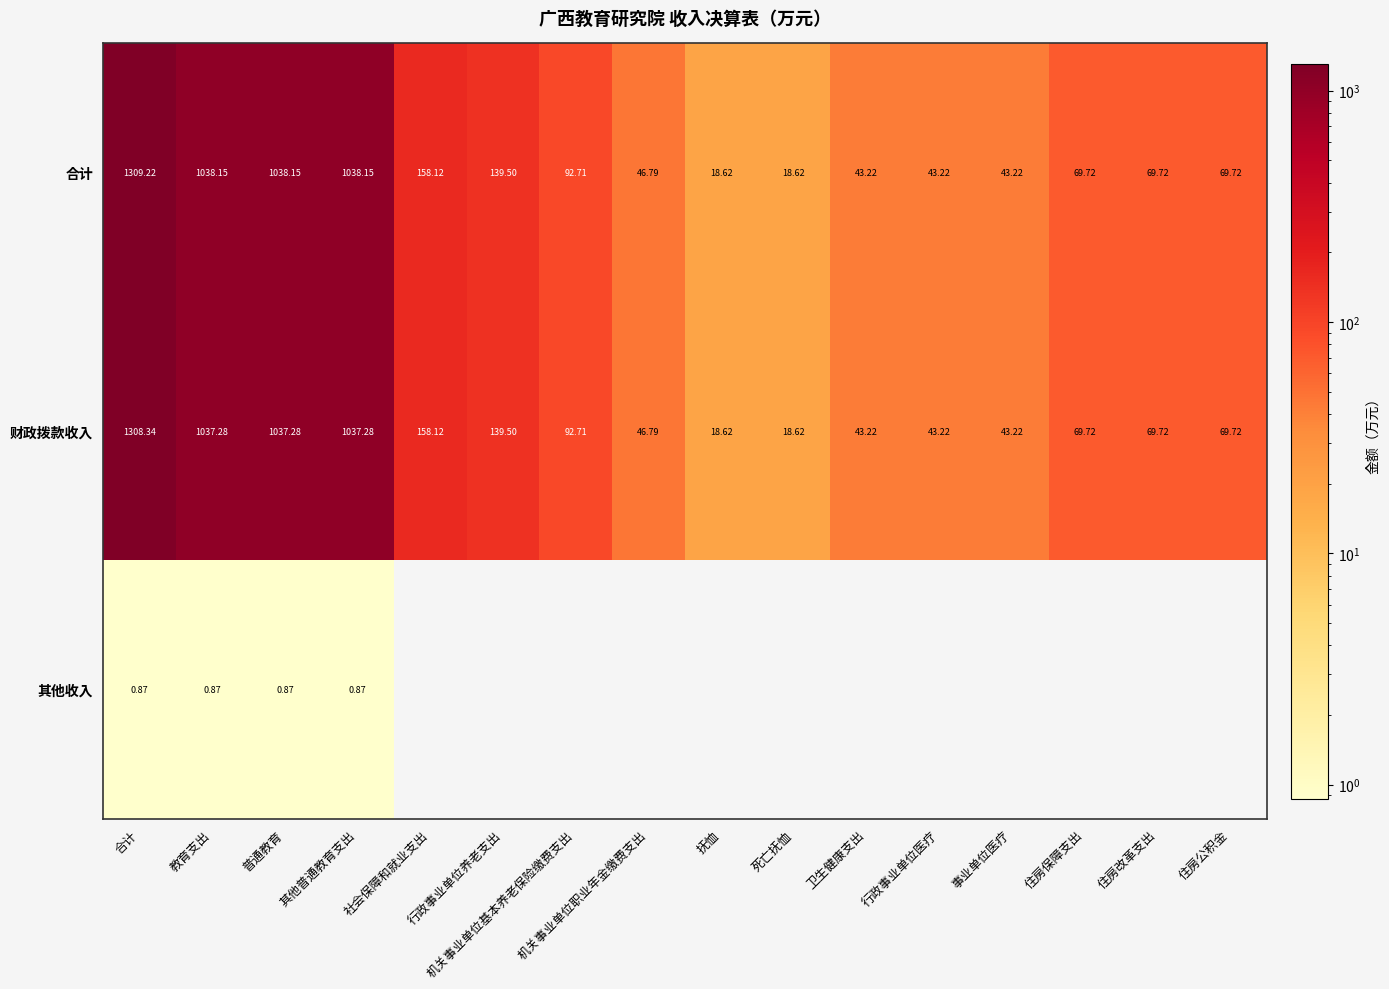

At which label does 合计 reach its peak?

合计